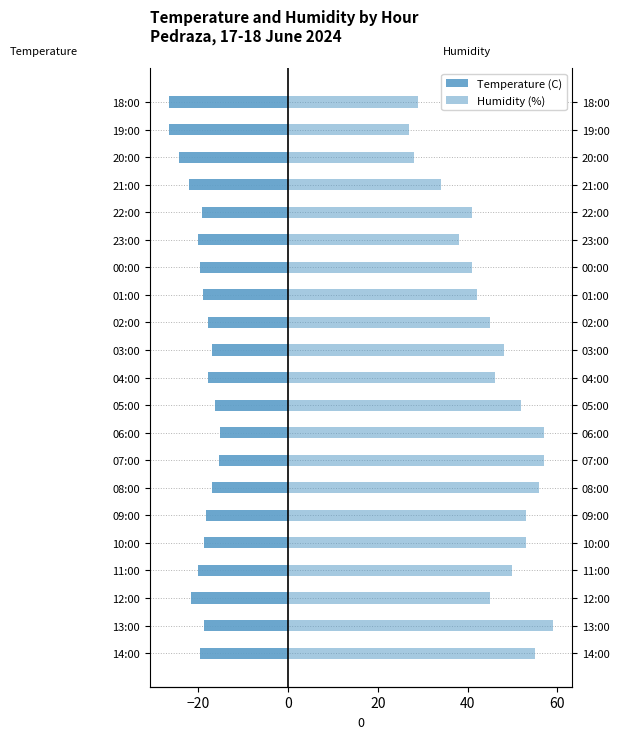

Reading right to left, transcribe all the data shown in this chart.

Temperature (C): -26.6	-26.5	-24.4	-22.1	-19.3	-20.2	-19.7	-18.9	-17.9	-16.9	-17.9	-16.3	-15.2	-15.5	-16.9	-18.4	-18.8	-20.2	-21.6	-18.7	-19.6
Humidity (%): 29.0	27.0	28.0	34.0	41.0	38.0	41.0	42.0	45.0	48.0	46.0	52.0	57.0	57.0	56.0	53.0	53.0	50.0	45.0	59.0	55.0